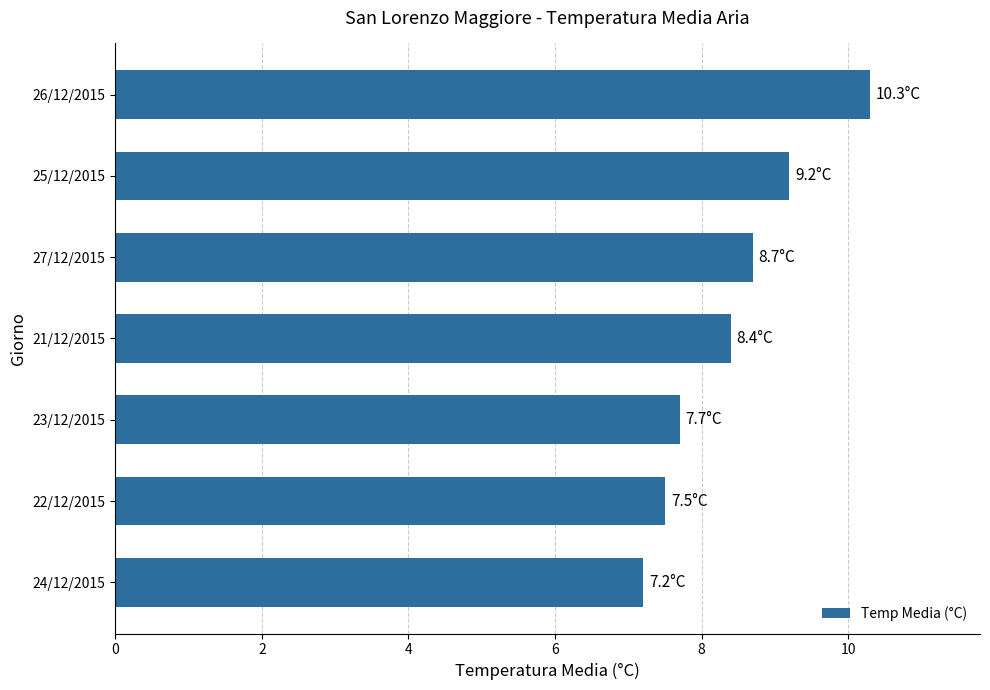

What is the difference between the second highest and second lowest values?

1.7